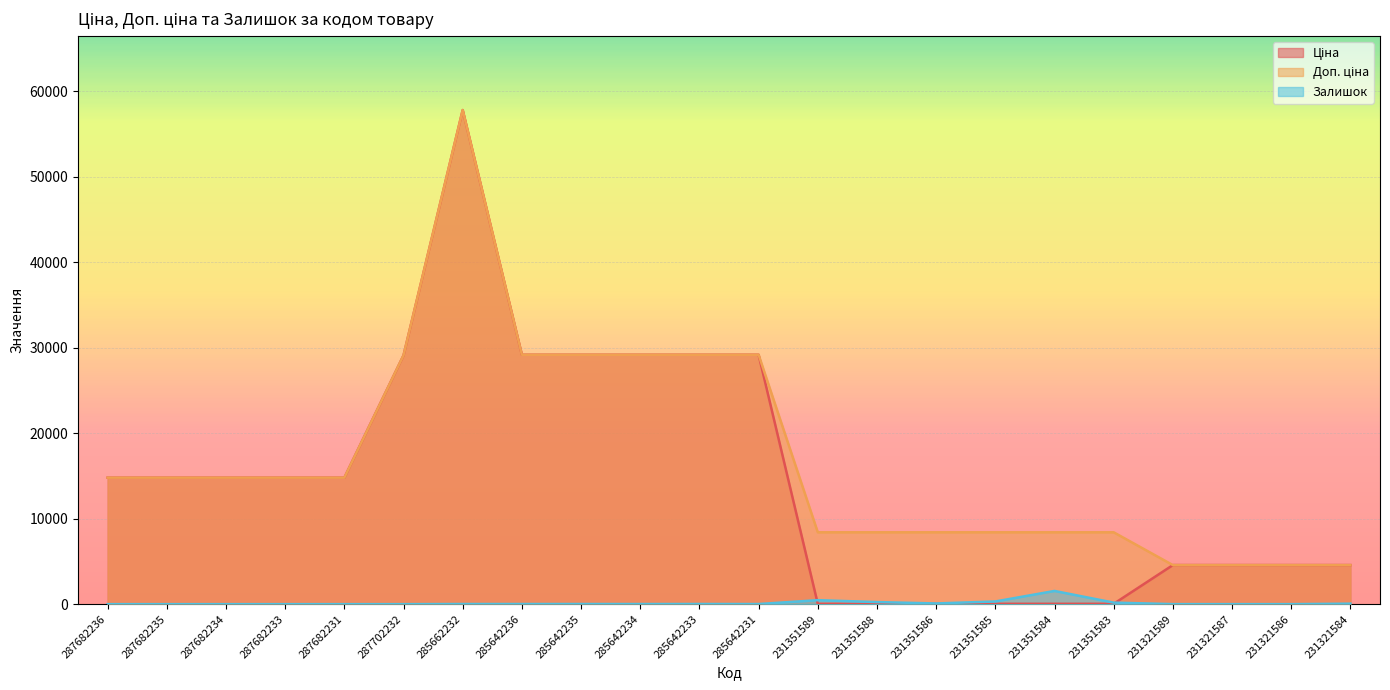

Where does the Ціна series first go above 14800?

287682236